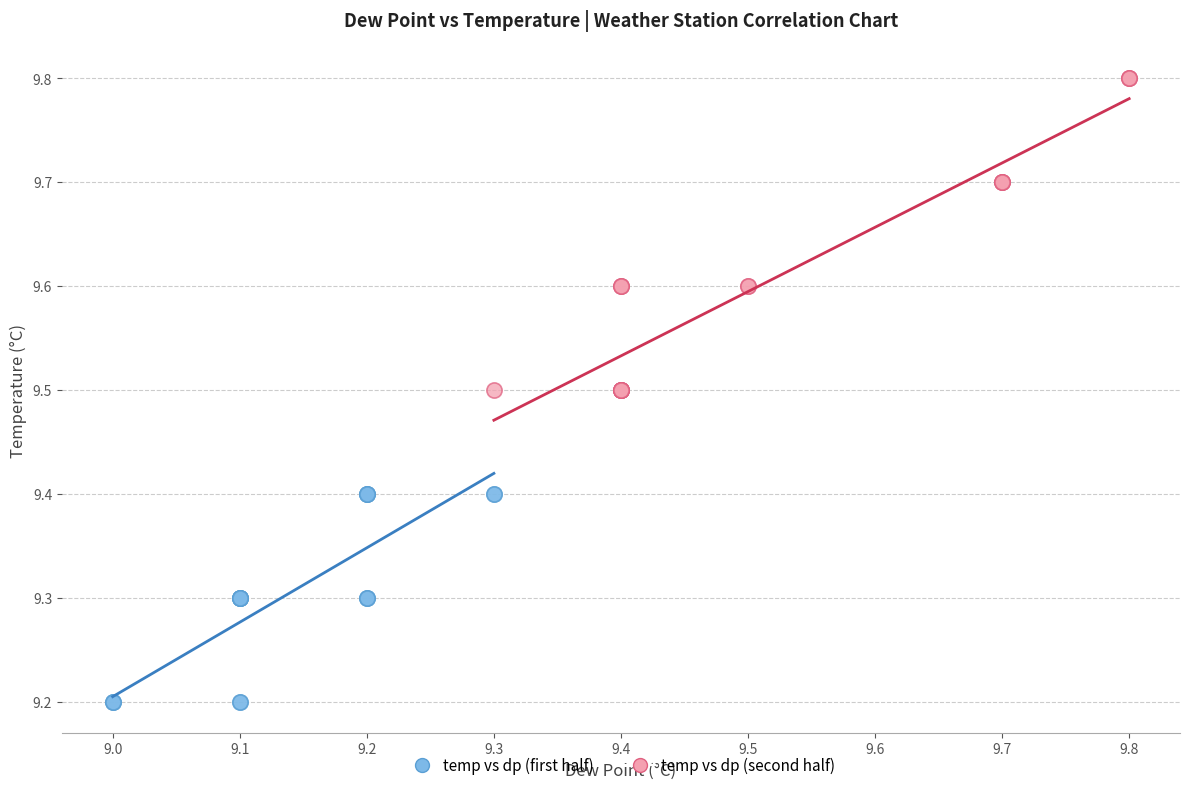

Which series has the widest spread of Y values?

temp vs dp (second half)